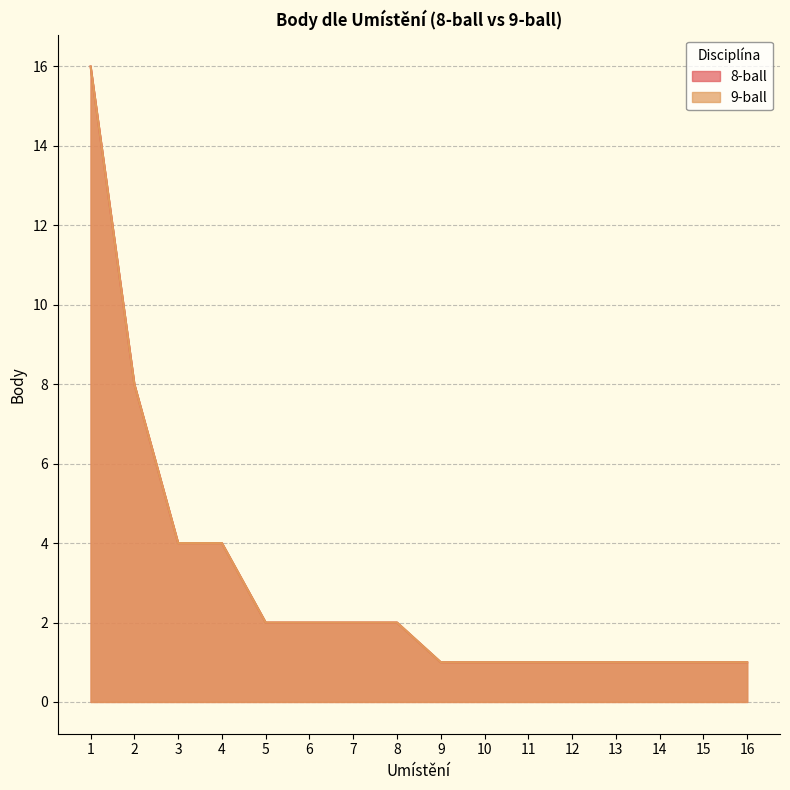

What are all the series names shown in the legend?

8-ball, 9-ball